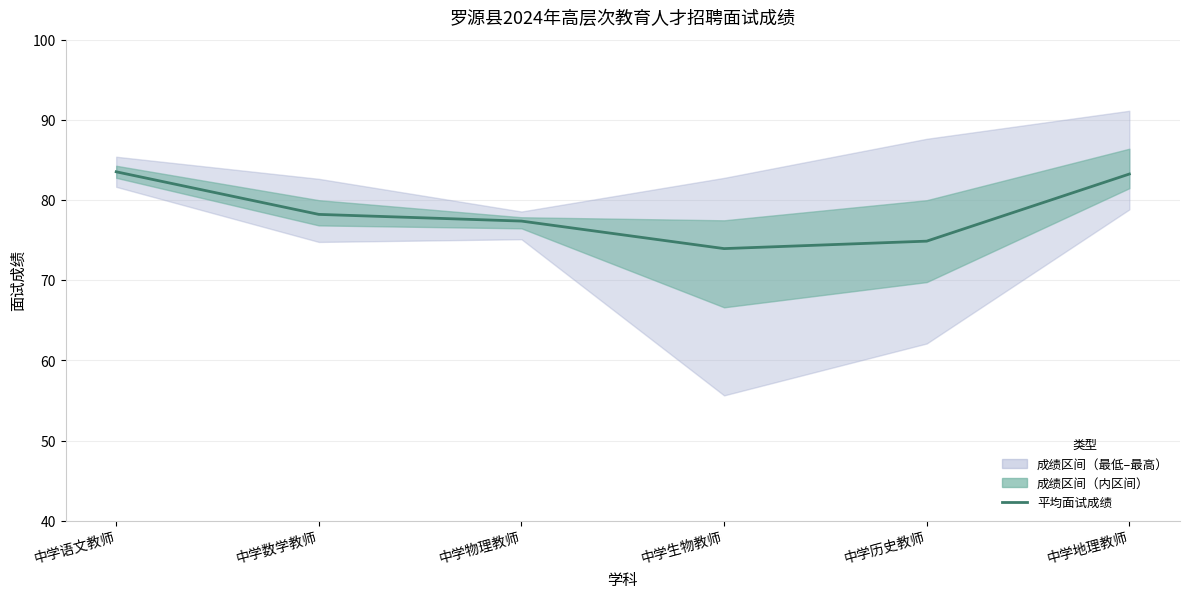

How many points are lower than both their immediate neighbors (excluding endpoints)?

1